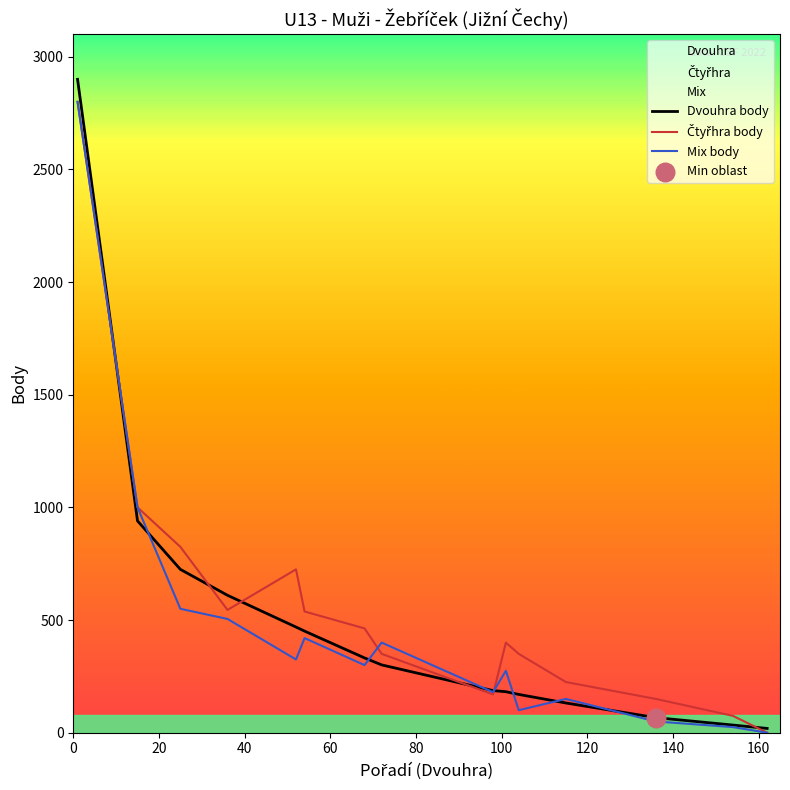

What is the greatest value displayed?

2900